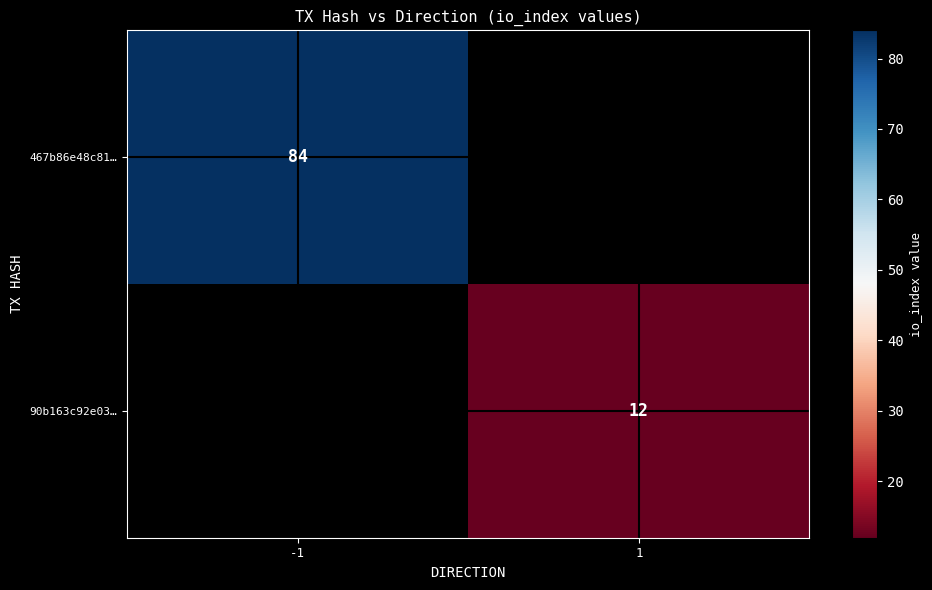

The 467b86e48c81… series shows 35 at -1. True or false?

False